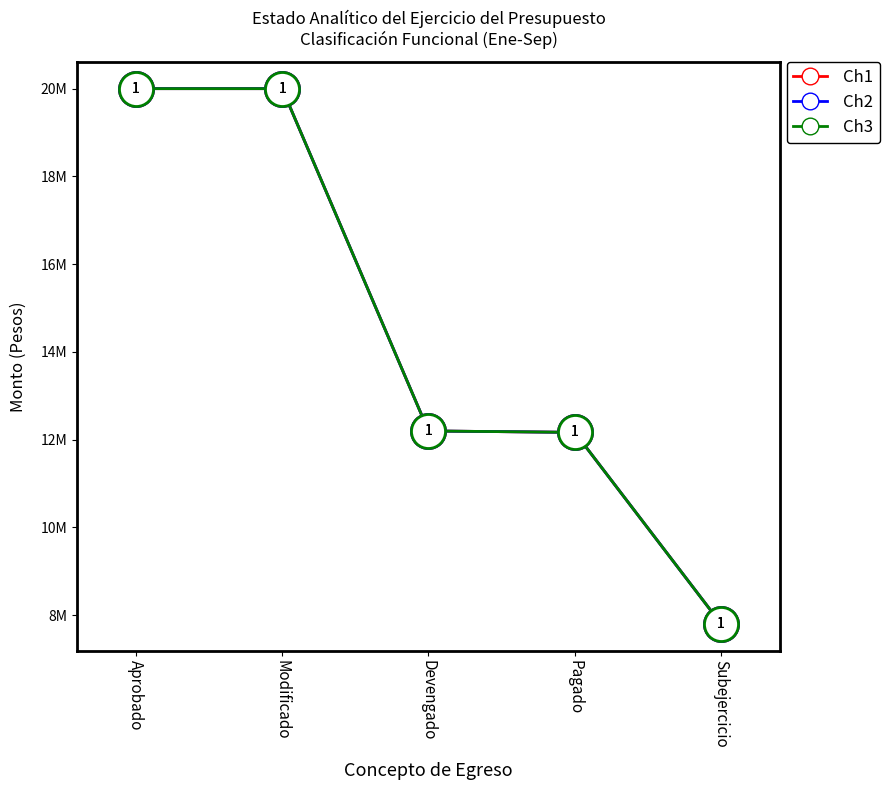

Is the value of Ch1 at Aprobado greater than the value of Ch2 at Aprobado?

No